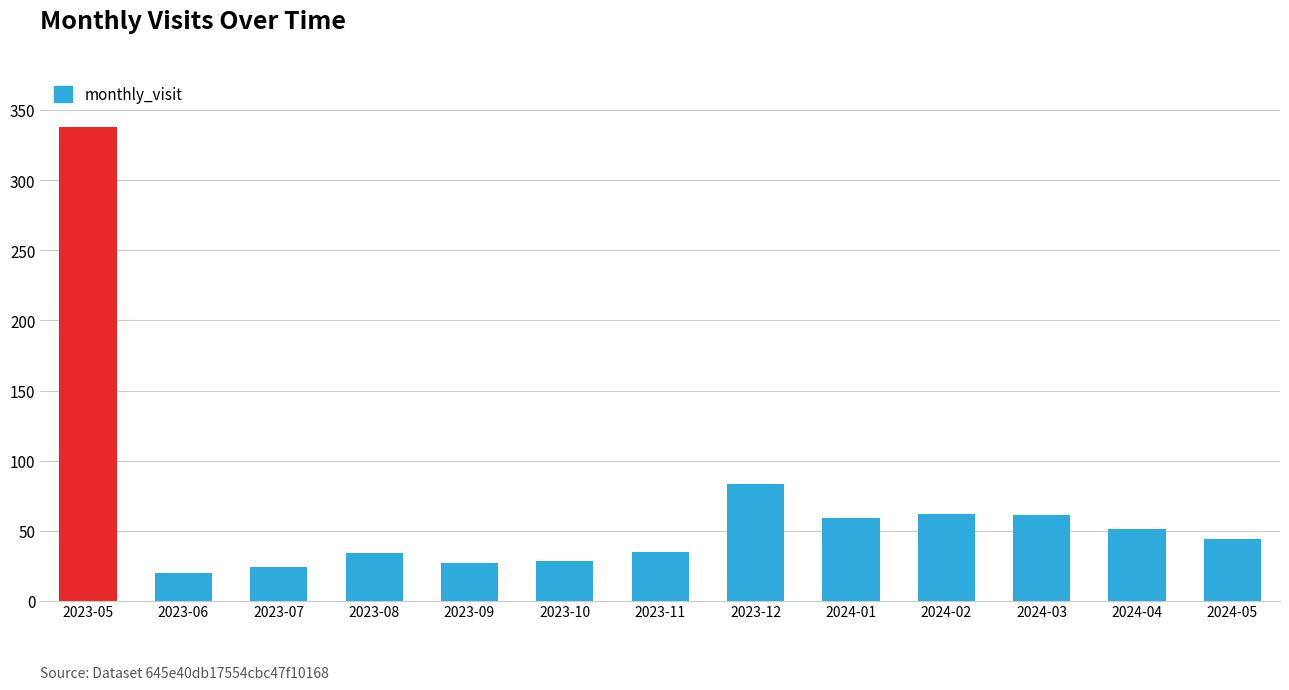

How many bars are there in total?

13